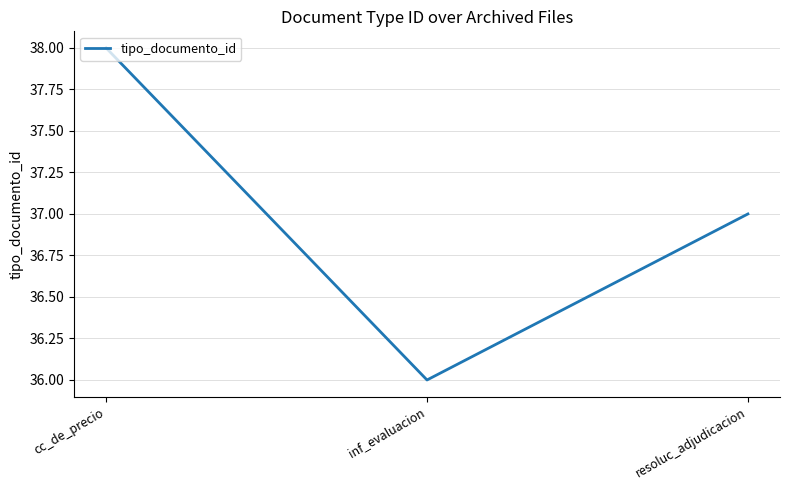

Rank the categories by value from highest to lowest.

cc_de_precio, resoluc_adjudicacion, inf_evaluacion